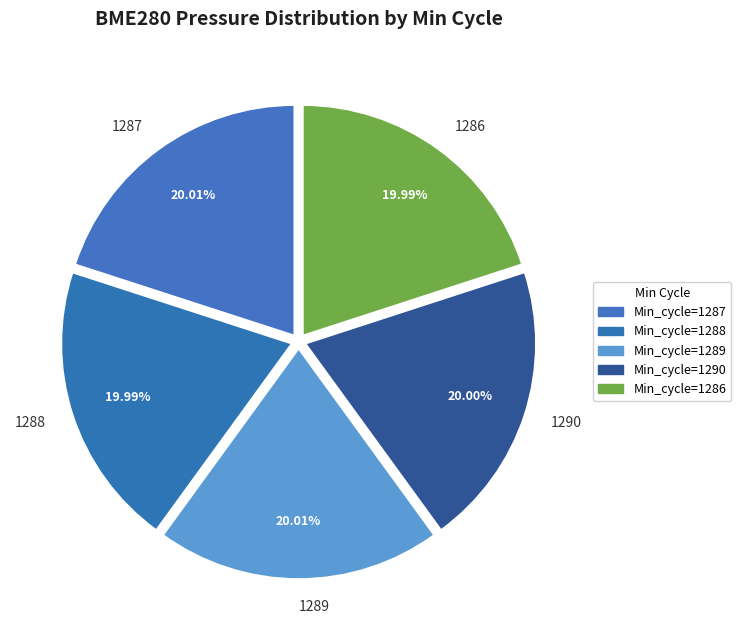

What is the ratio of the value at 1289 to the value at 1290?

1.0